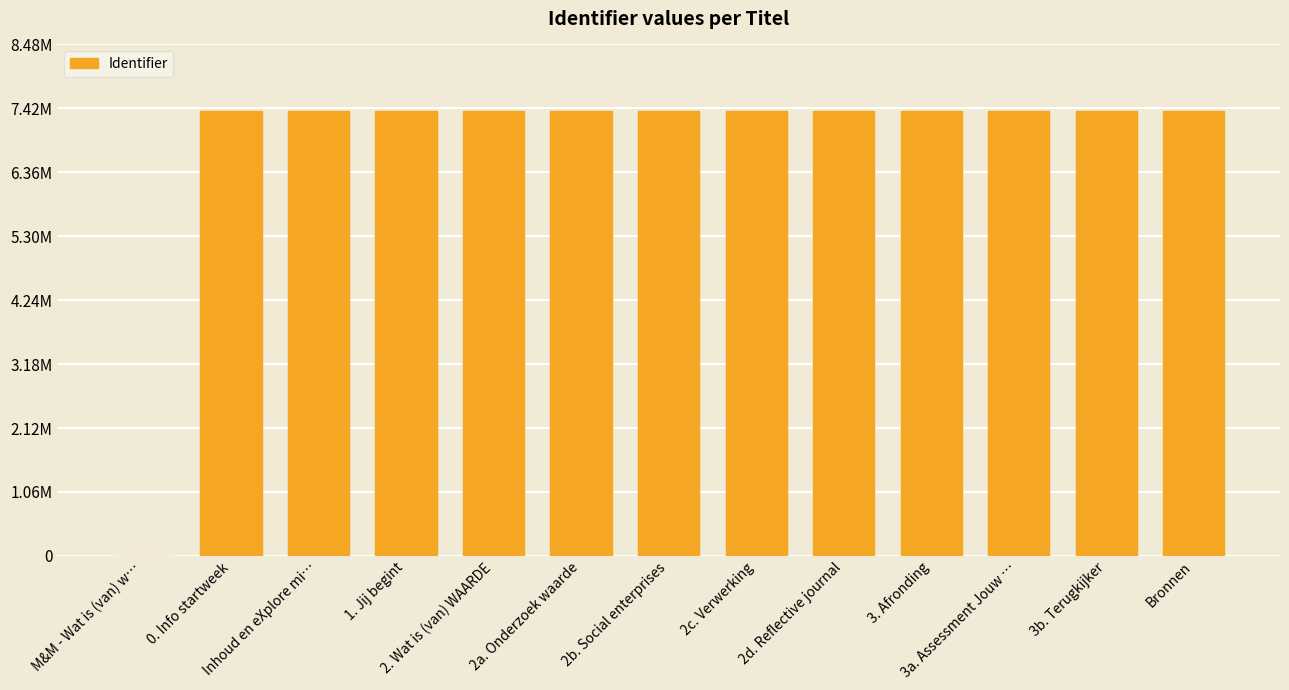

List the labels in order of value, largest first.

Bronnen, 3b. Terugkijker, 3a. Assessment Jouw …, 3. Afronding, 2d. Reflective journal, 2c. Verwerking, 2b. Social enterprises, 2a. Onderzoek waarde, 2. Wat is (van) WAARDE, 1. Jij begint, Inhoud en eXplore mi…, 0. Info startweek, M&M - Wat is (van) w…